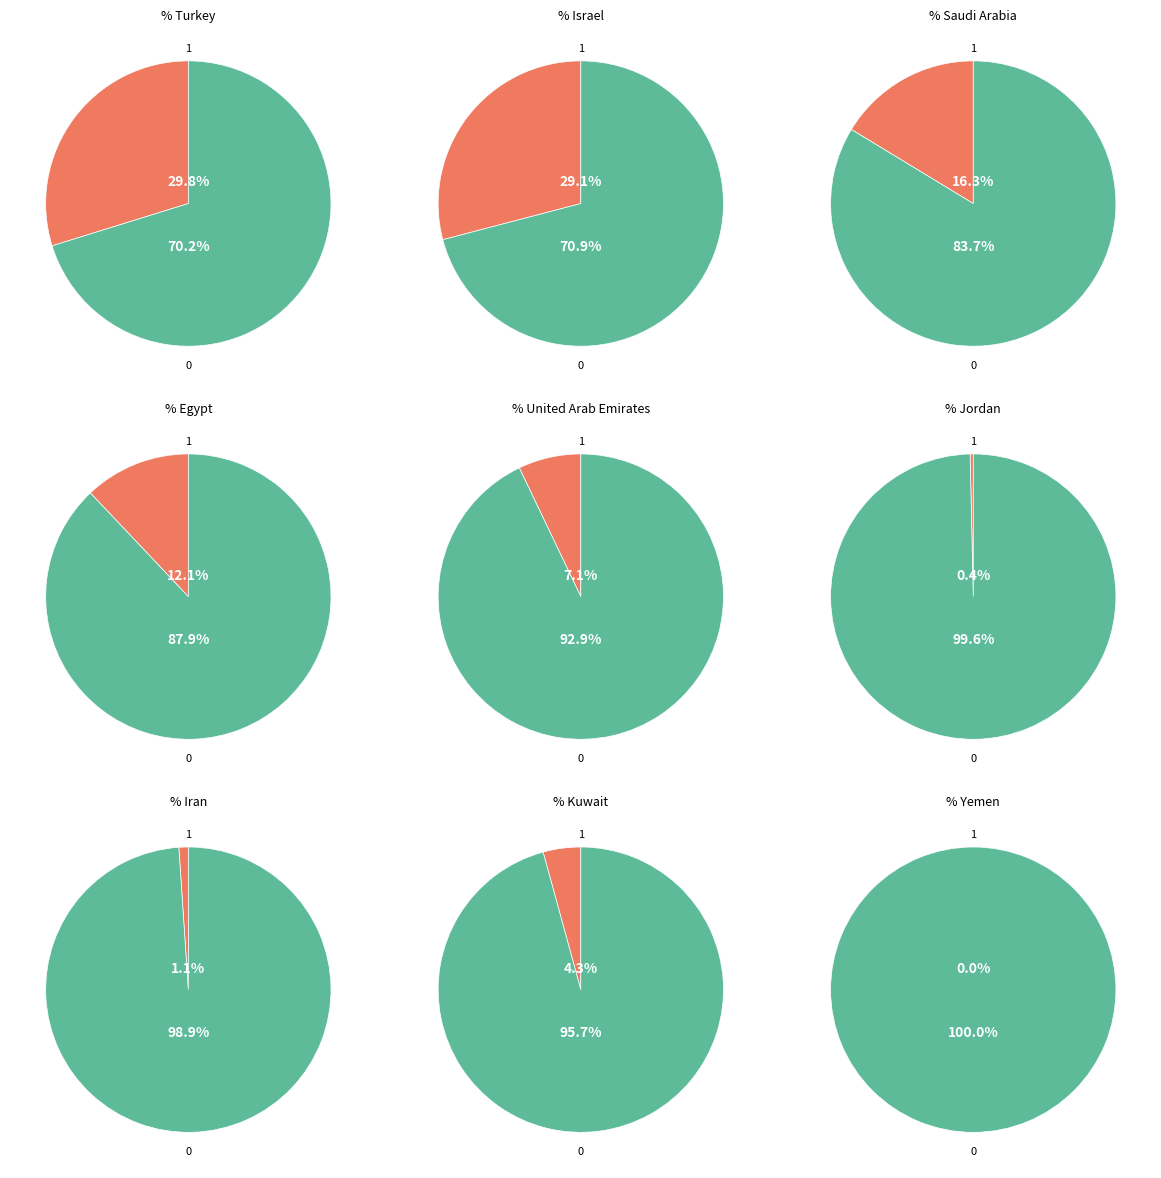

To the nearest percent, what is the difference between the largest and smallest slice percentages?

30%